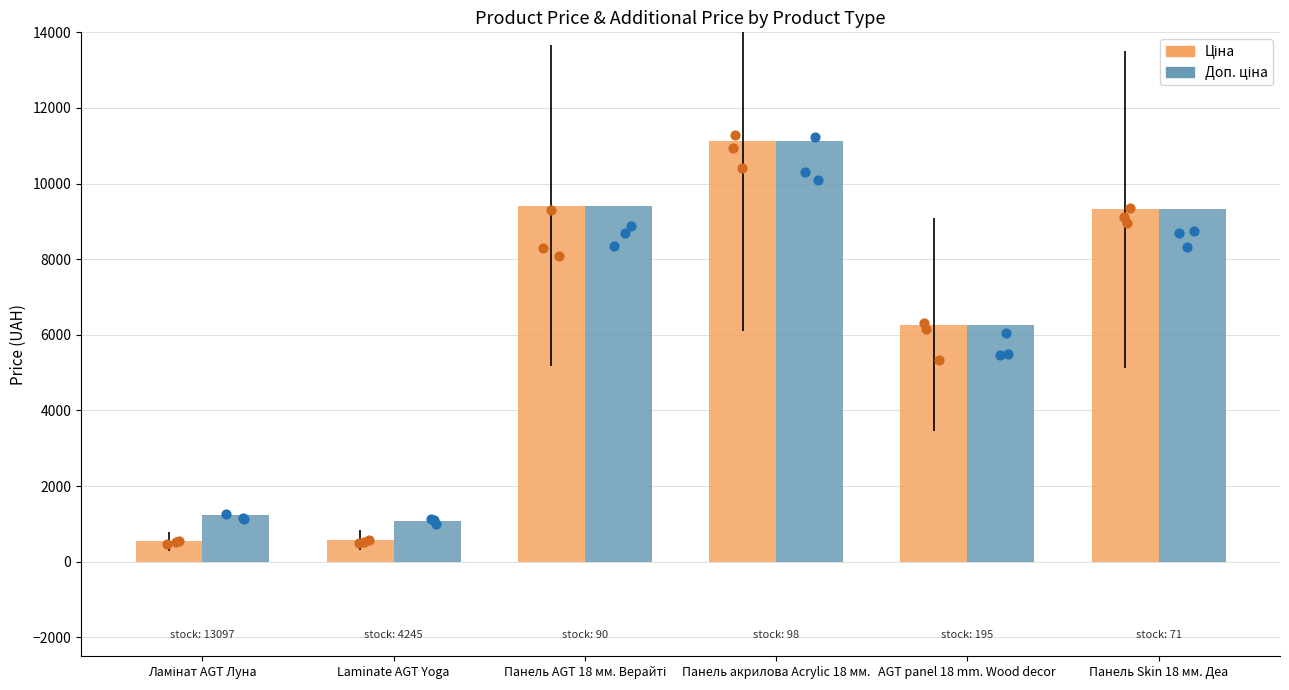

Which series contains the highest Y value?

Ціна